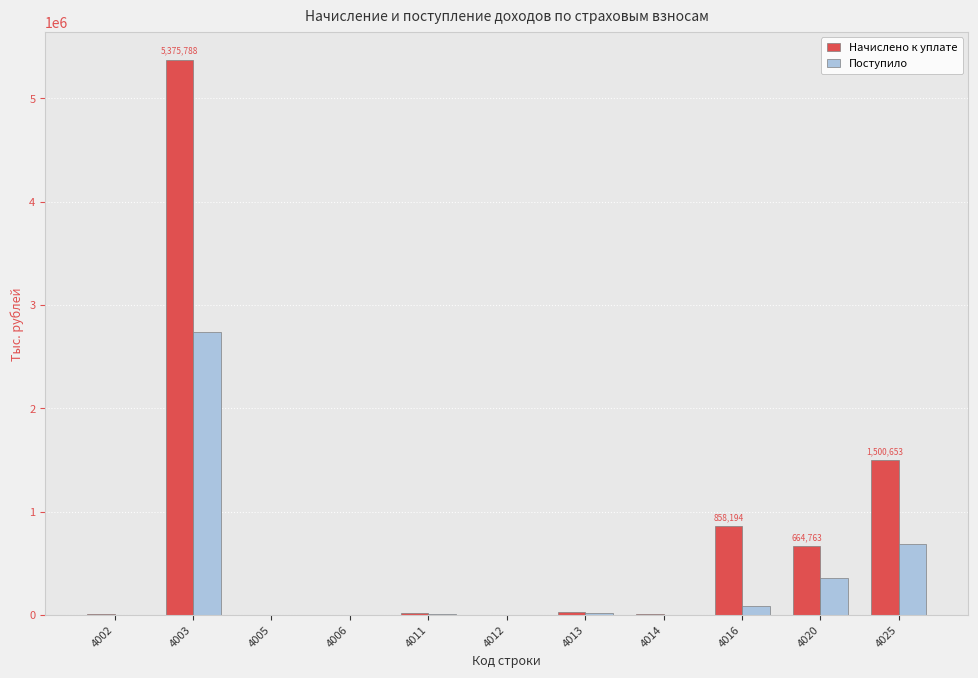

What is the sum of all Начислено к уплате values?

8464707